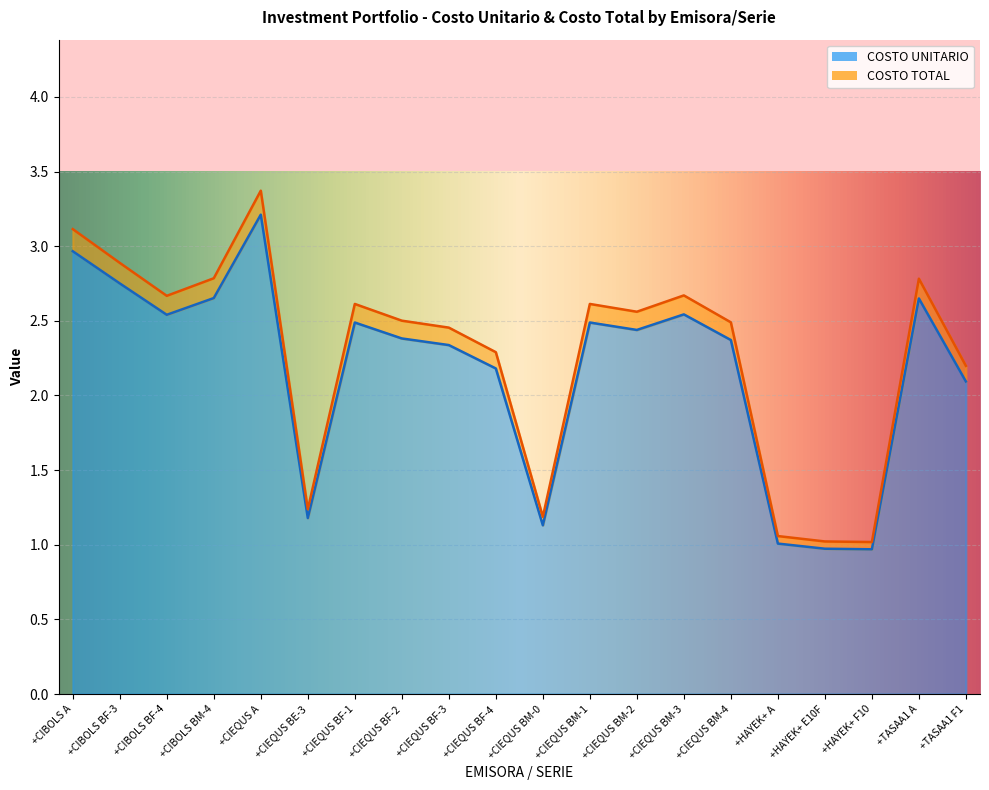

What is the difference between the COSTO UNITARIO values at +TASAA1 A and +CIEQUS BE-3?

1.5